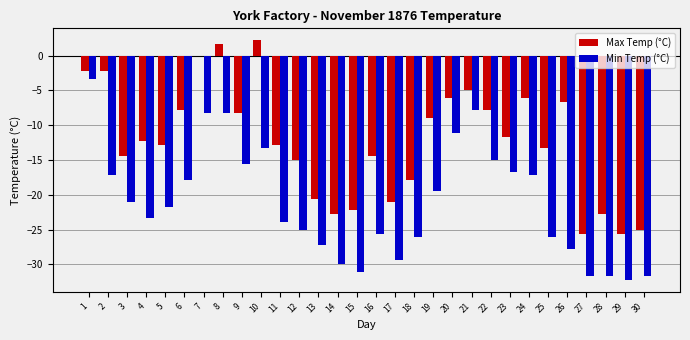

Is the value of Max Temp (°C) at 24 greater than the value of Min Temp (°C) at 25?

Yes